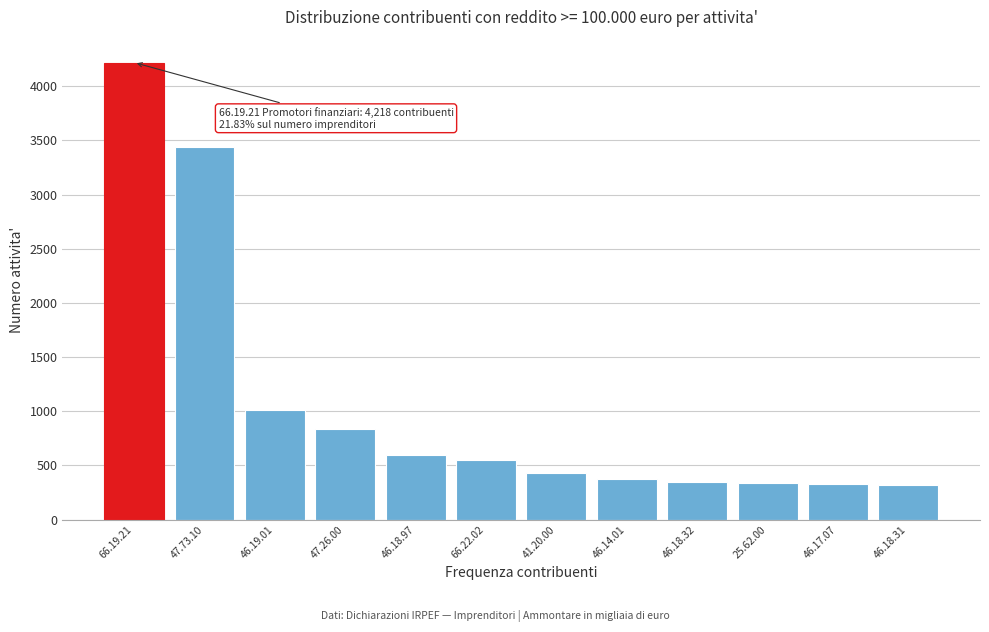

What is the change in value from 66.19.21 to 46.18.31?

-3897